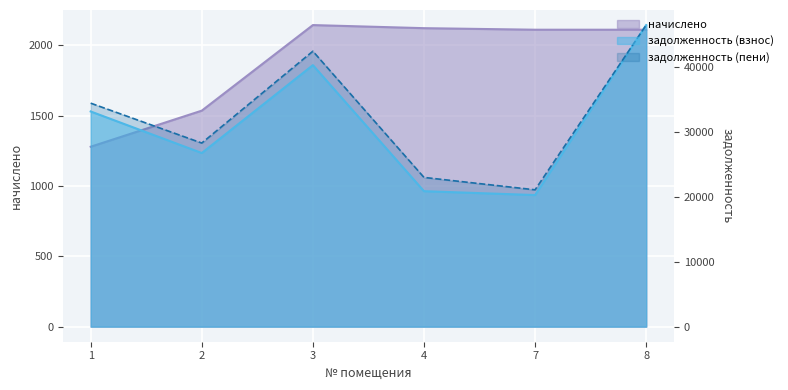

Count the number of data series in this chart.

3